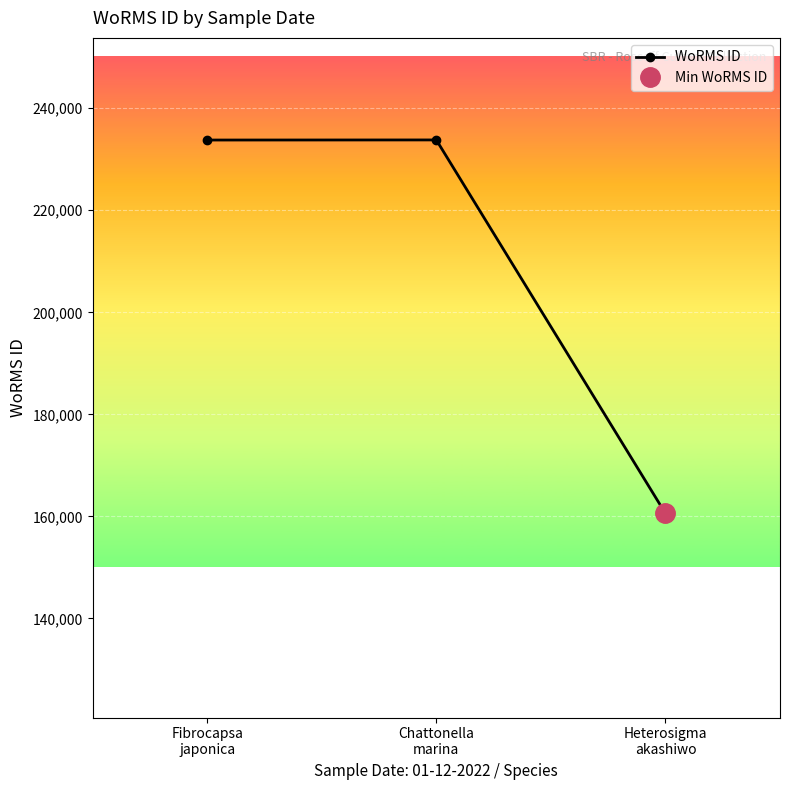

The value at Fibrocapsa
japonica is 56405. True or false?

False